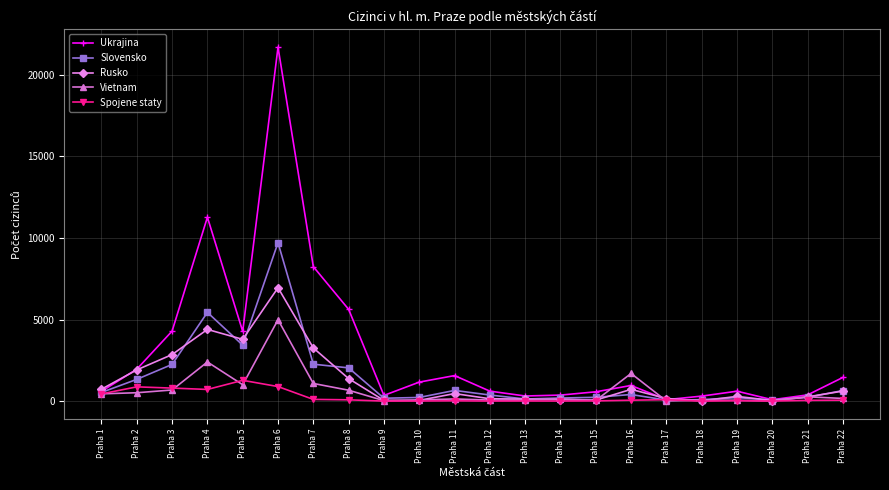

Which series has the largest total across all categories?

Ukrajina